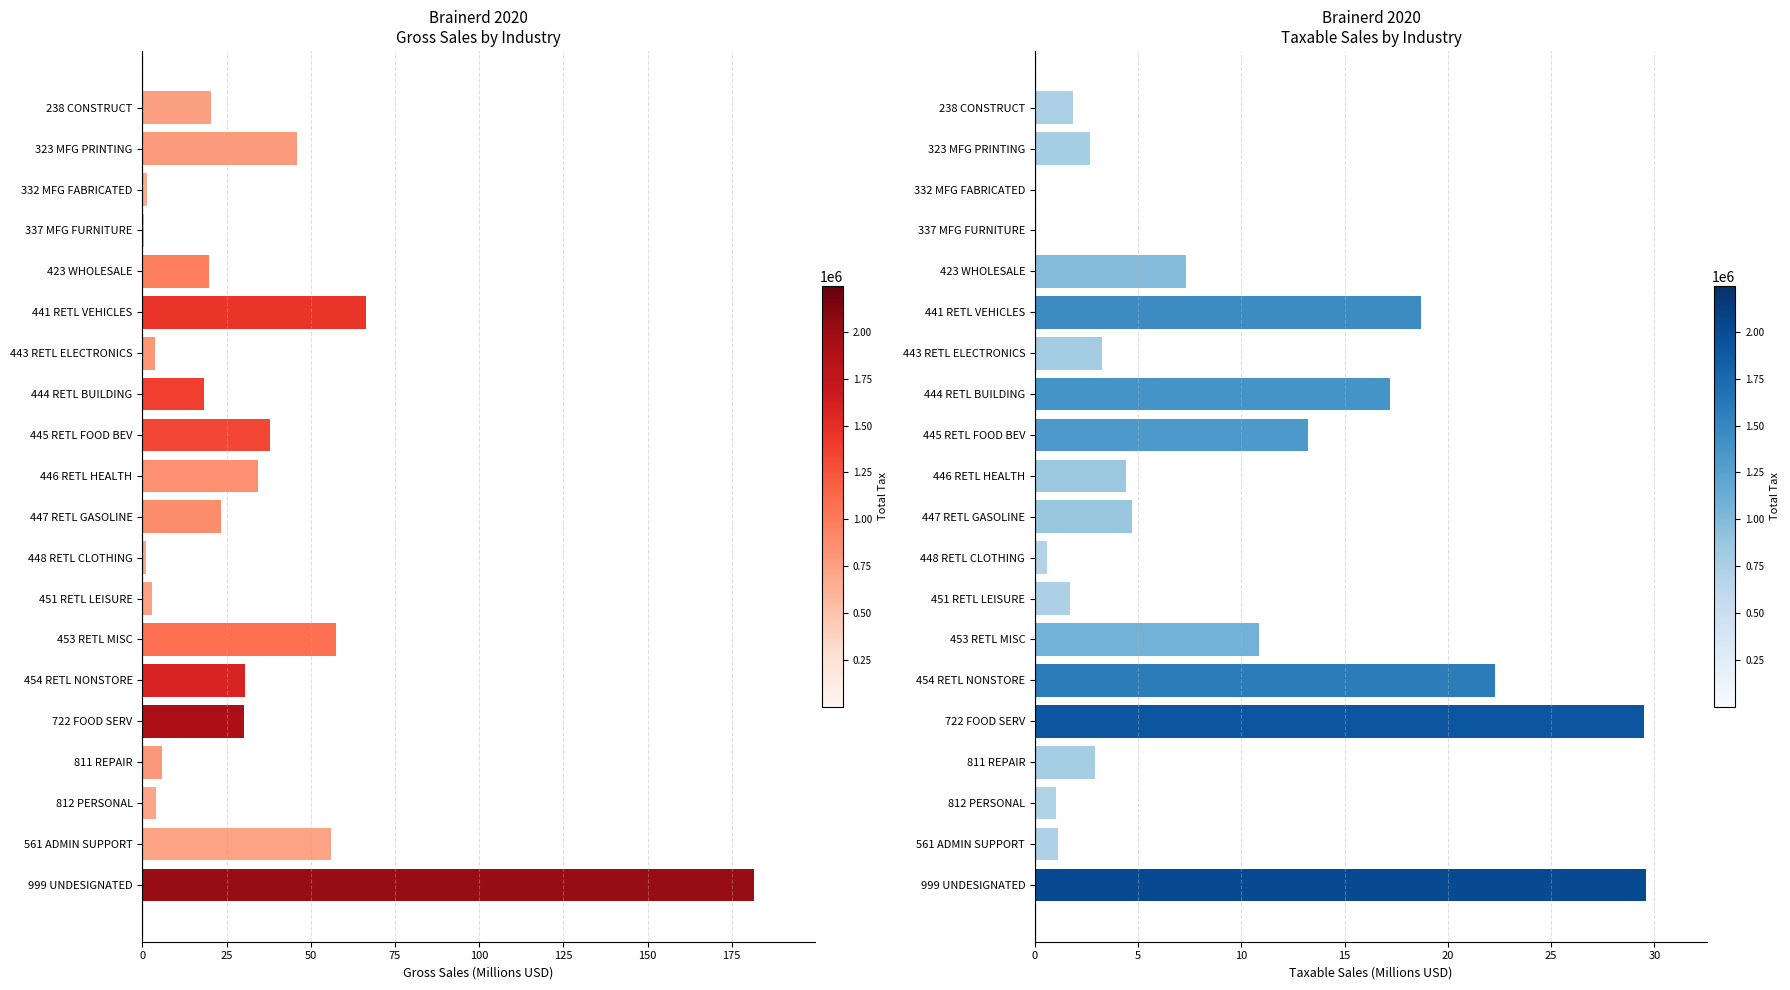

What is the maximum value shown in the chart?

181.5